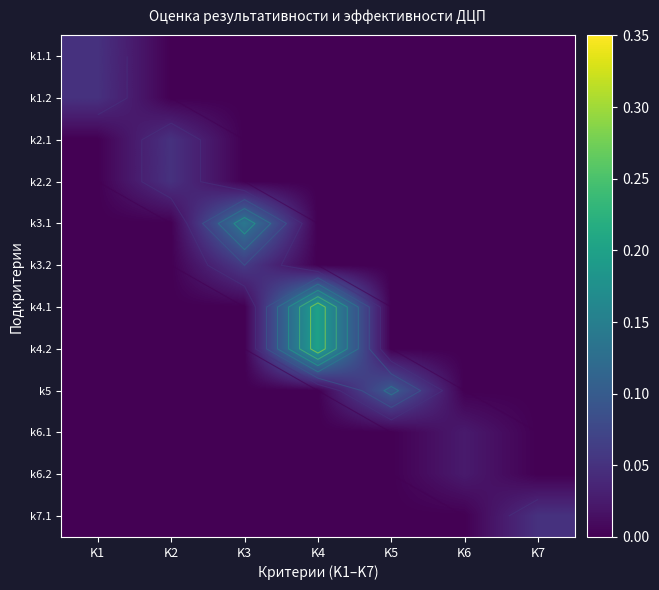

True or false: k7.1 has a value of 0.0 at K5.

True